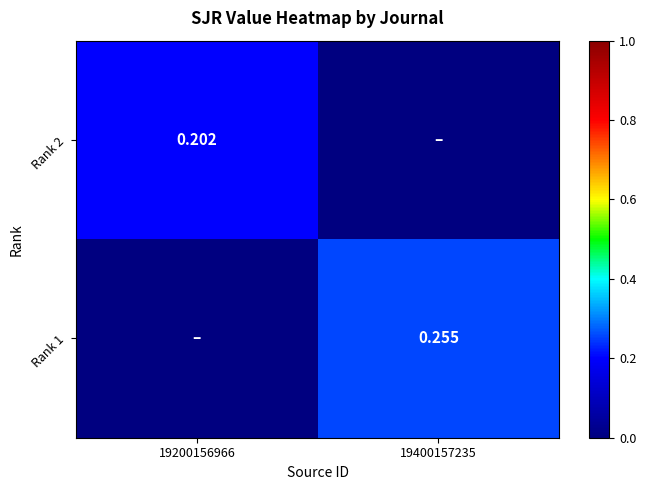

At which category is the sum across all series the highest?

19400157235